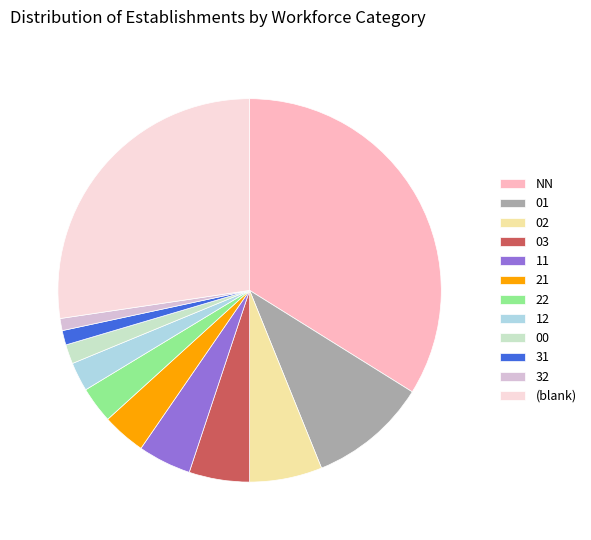

The 21 slice represents 4% of the pie. True or false?

True